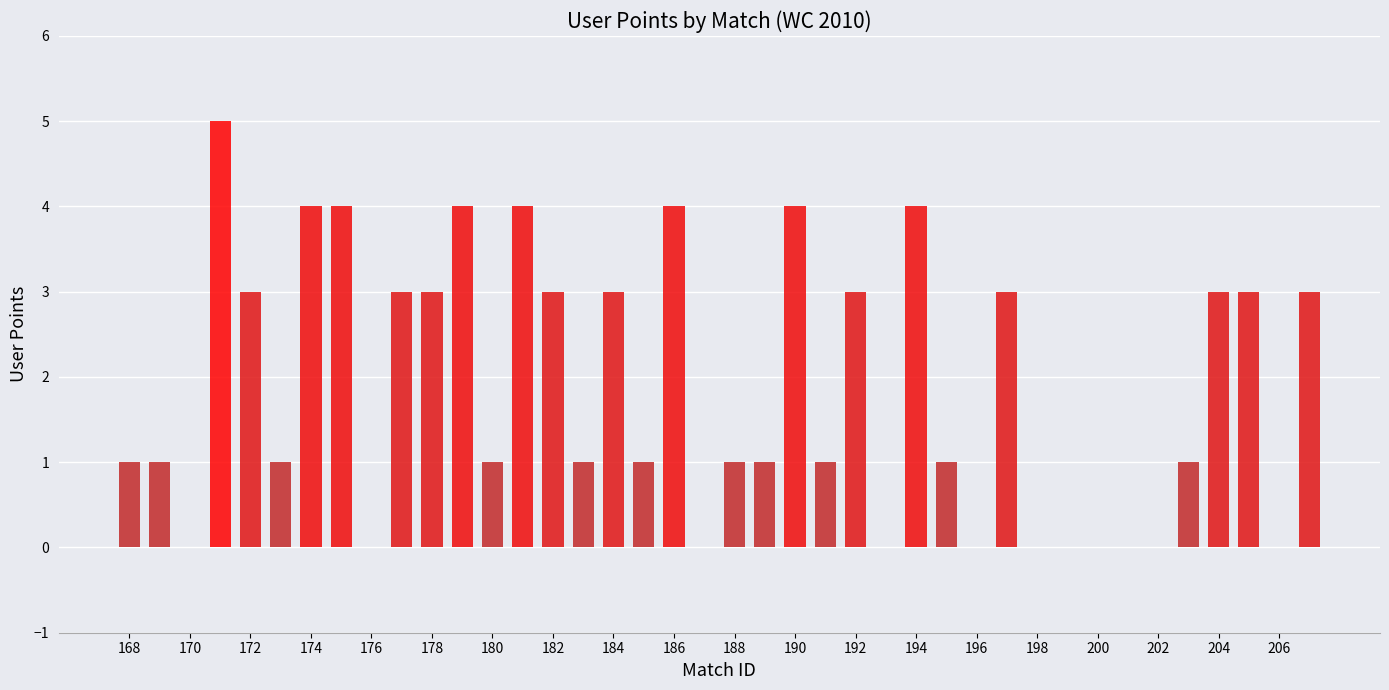

What is the maximum value shown in the chart?

5